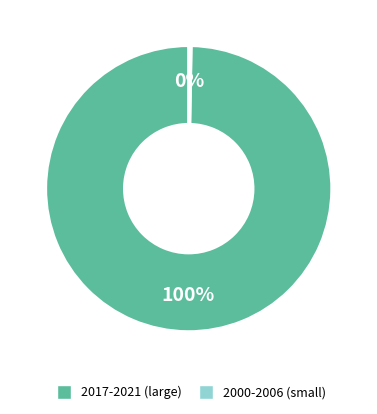

To the nearest percent, what is the average slice percentage?

50%